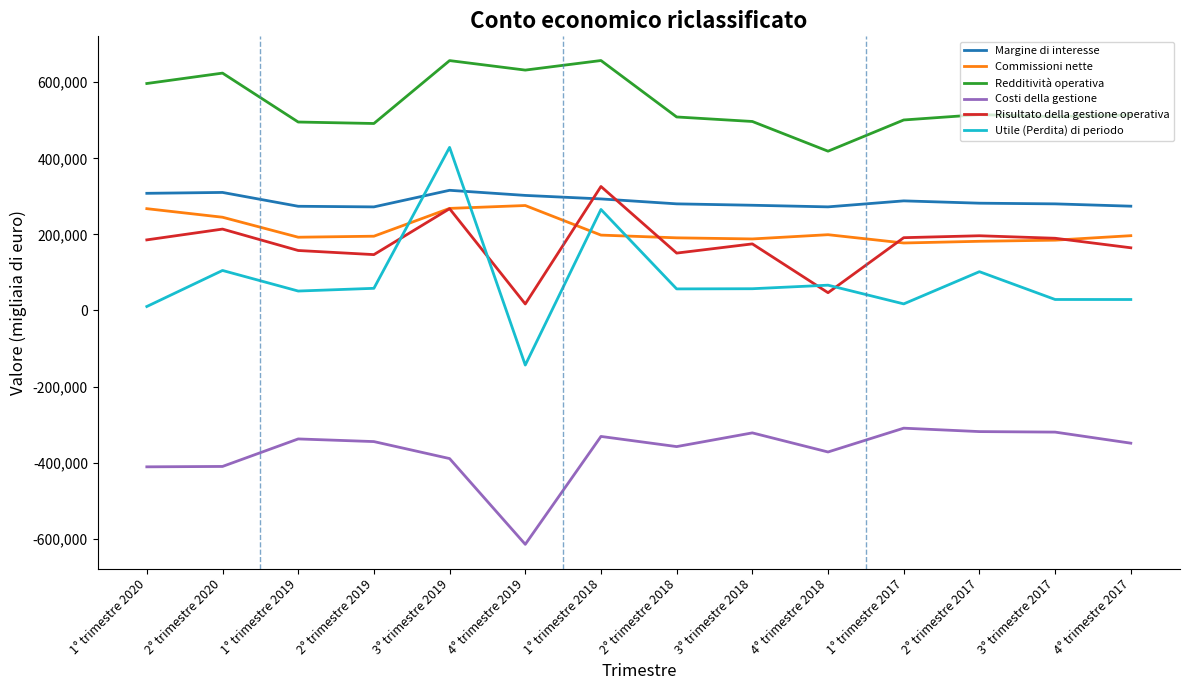

At which category does the chart reach its minimum across all series?

4° trimestre 2019